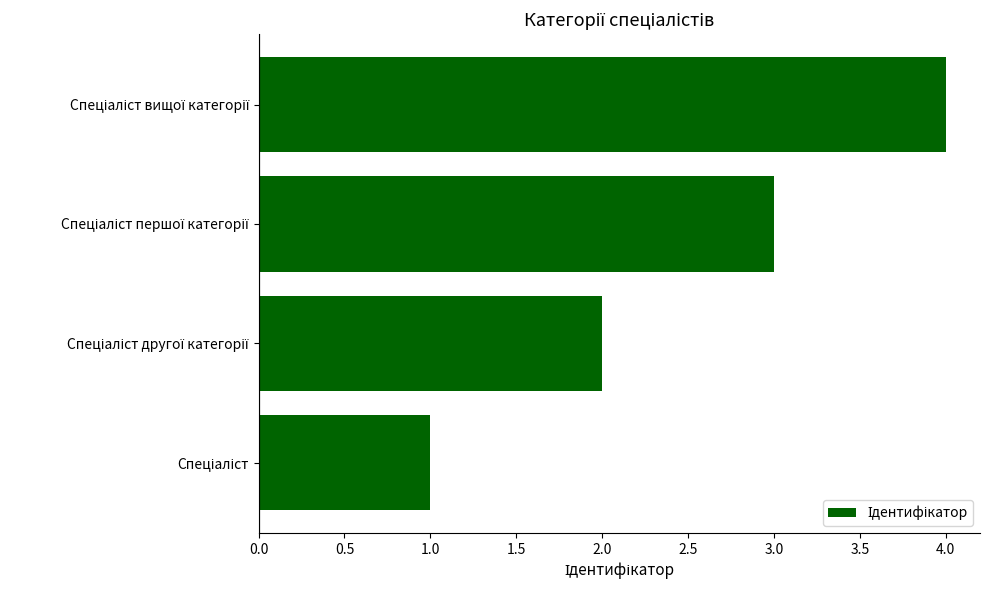

What is the difference between the maximum and minimum values?

3